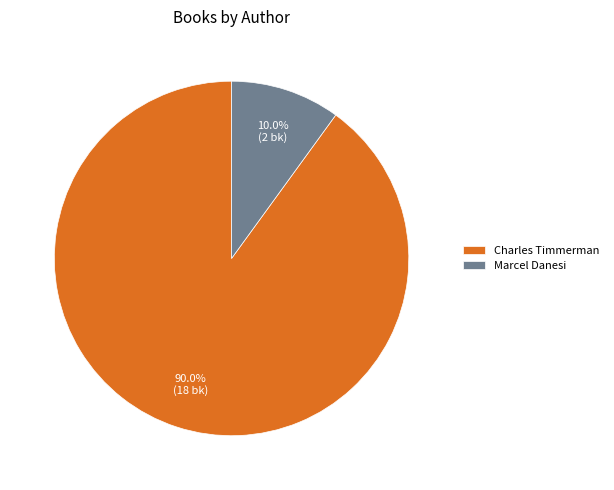

Between Marcel Danesi and Charles Timmerman, which is larger?

Charles Timmerman